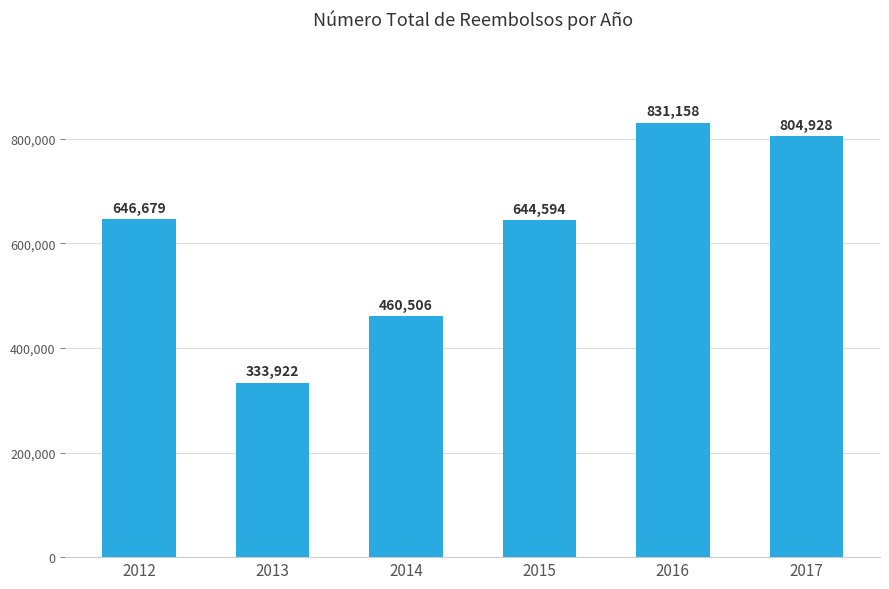

How many distinct data groups are displayed?

1